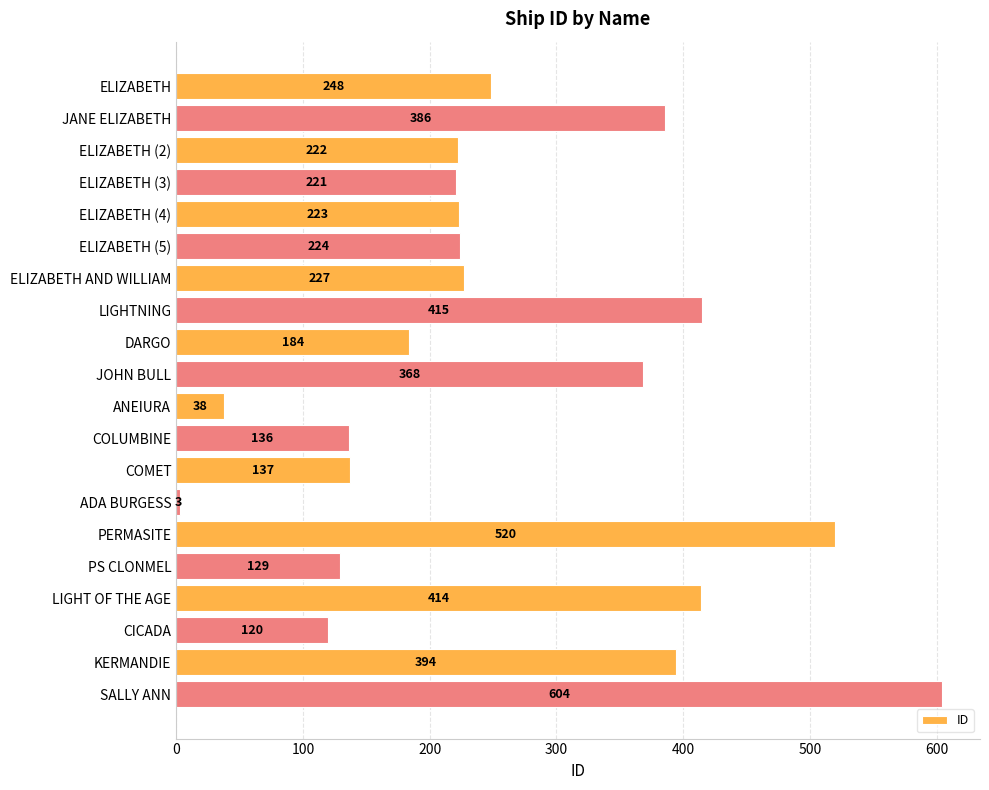

Are the bars grouped side by side (vs. stacked)?

No